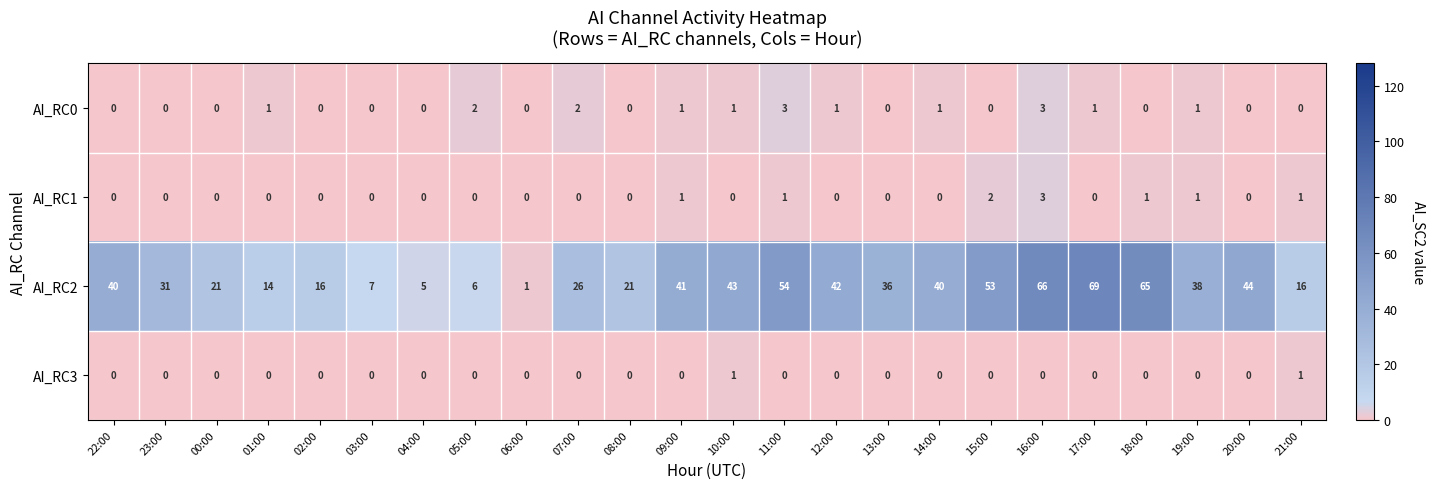

Which series has the largest total across all categories?

AI_RC2